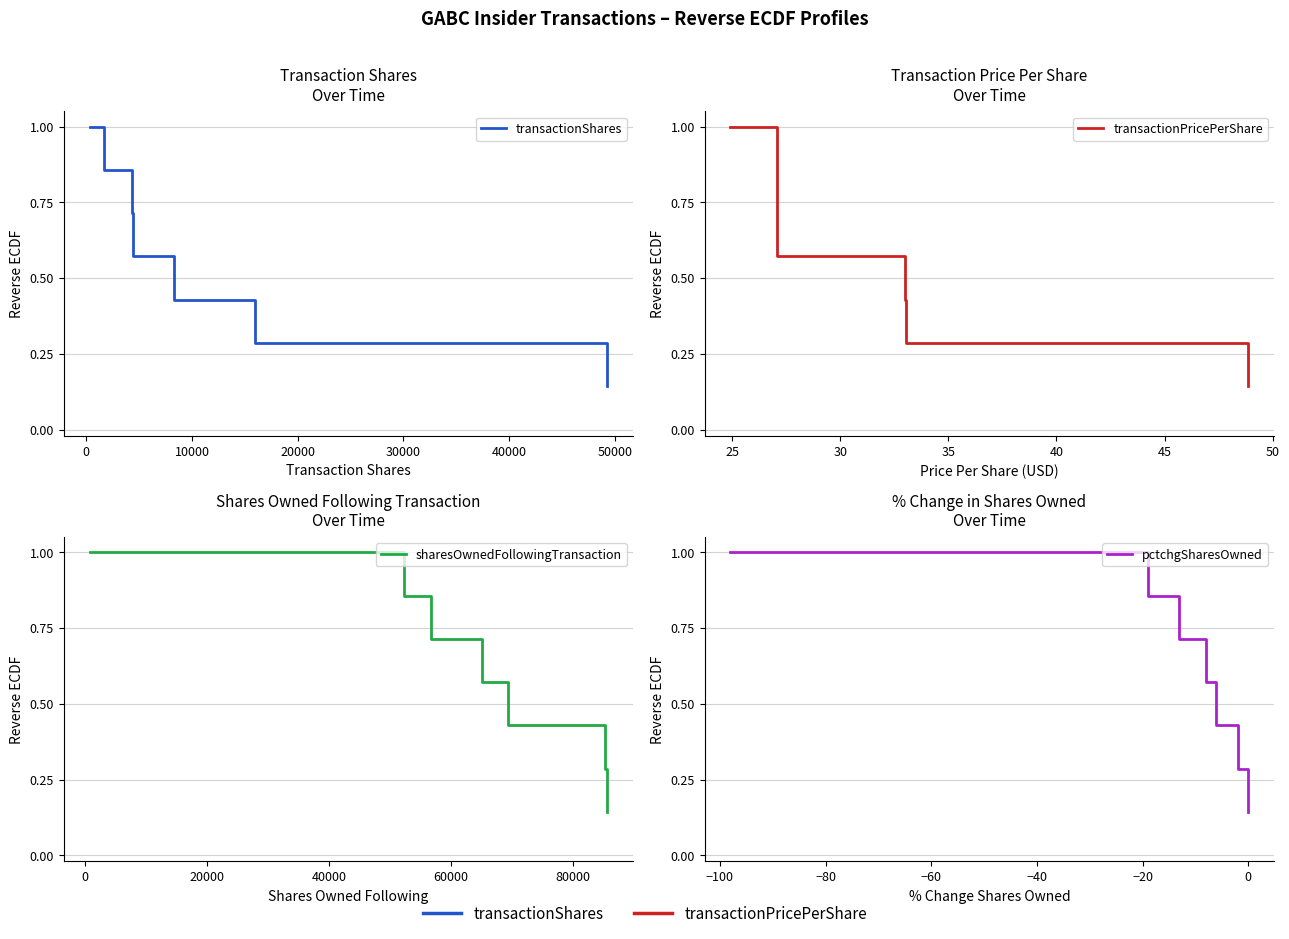

True or false: pctchgSharesOwned and sharesOwnedFollowingTransaction intersect in this chart.

False